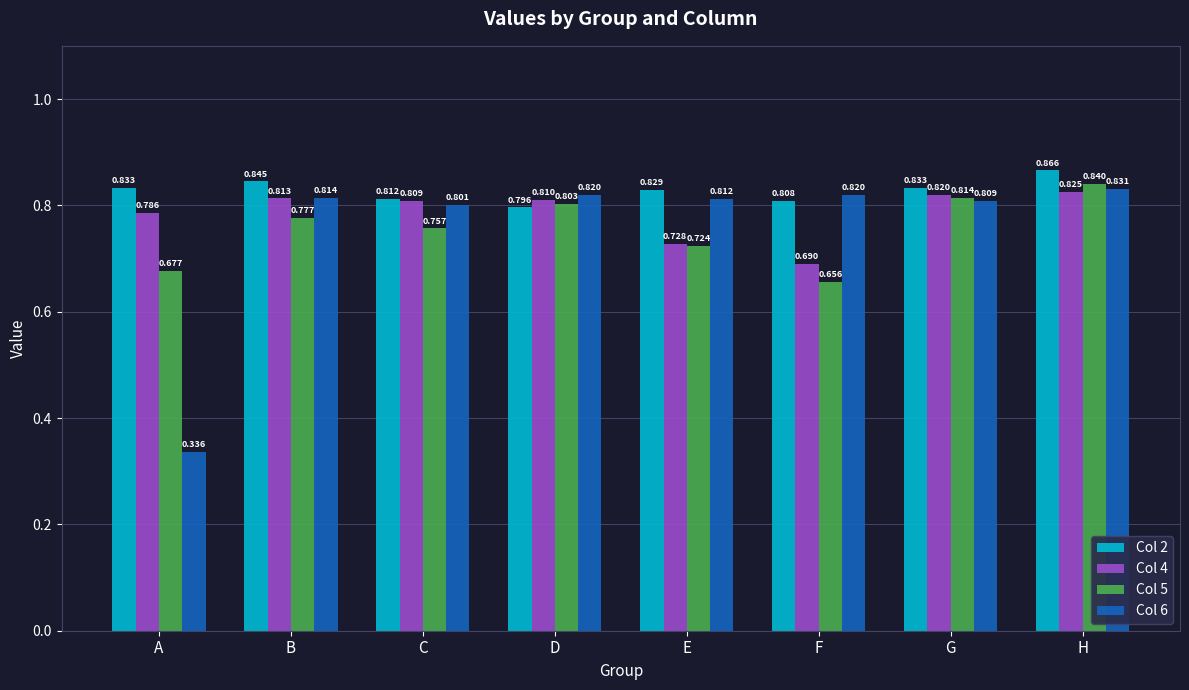

What is the difference between the maximum and minimum values in the Col 4 series?

0.1